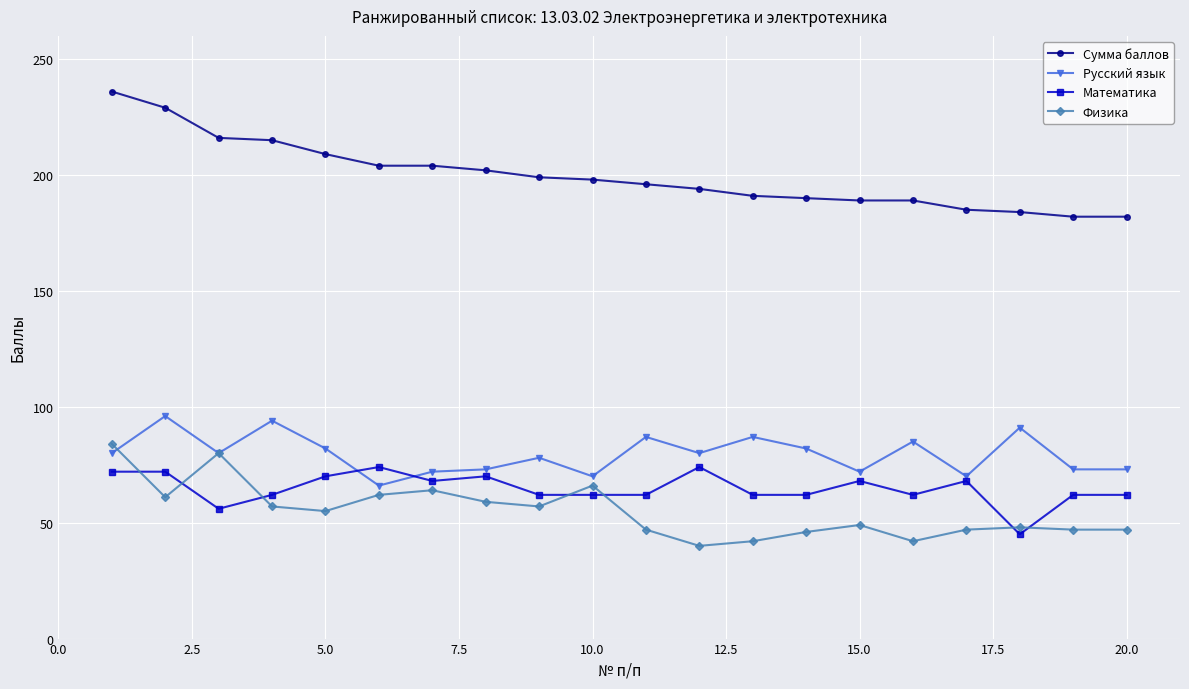

What is the maximum value for Русский язык?

96